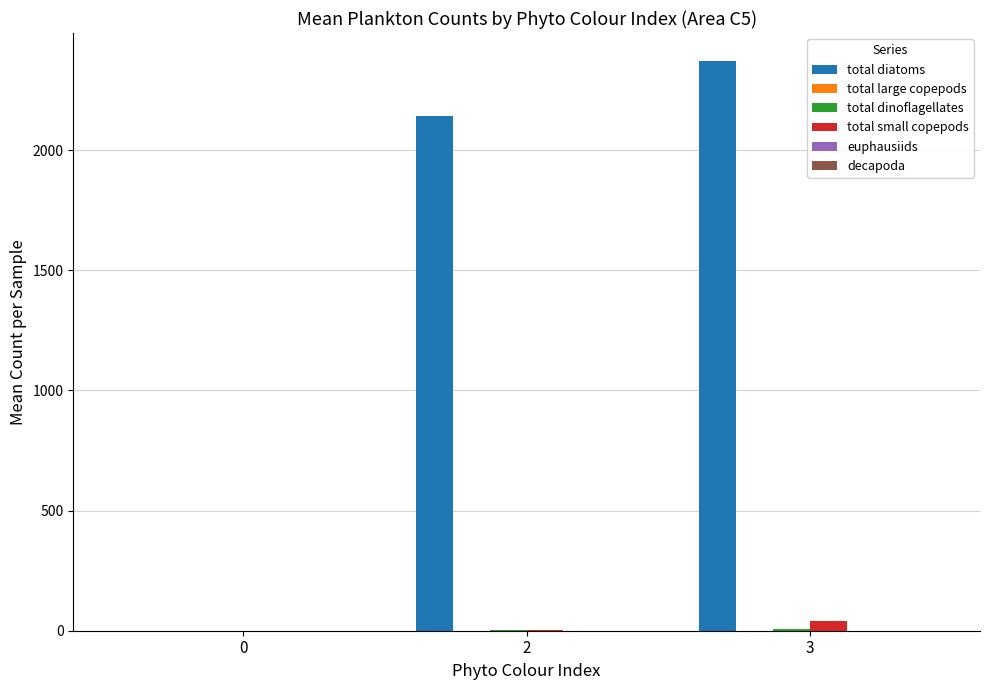

At which category is the sum across all series the highest?

3